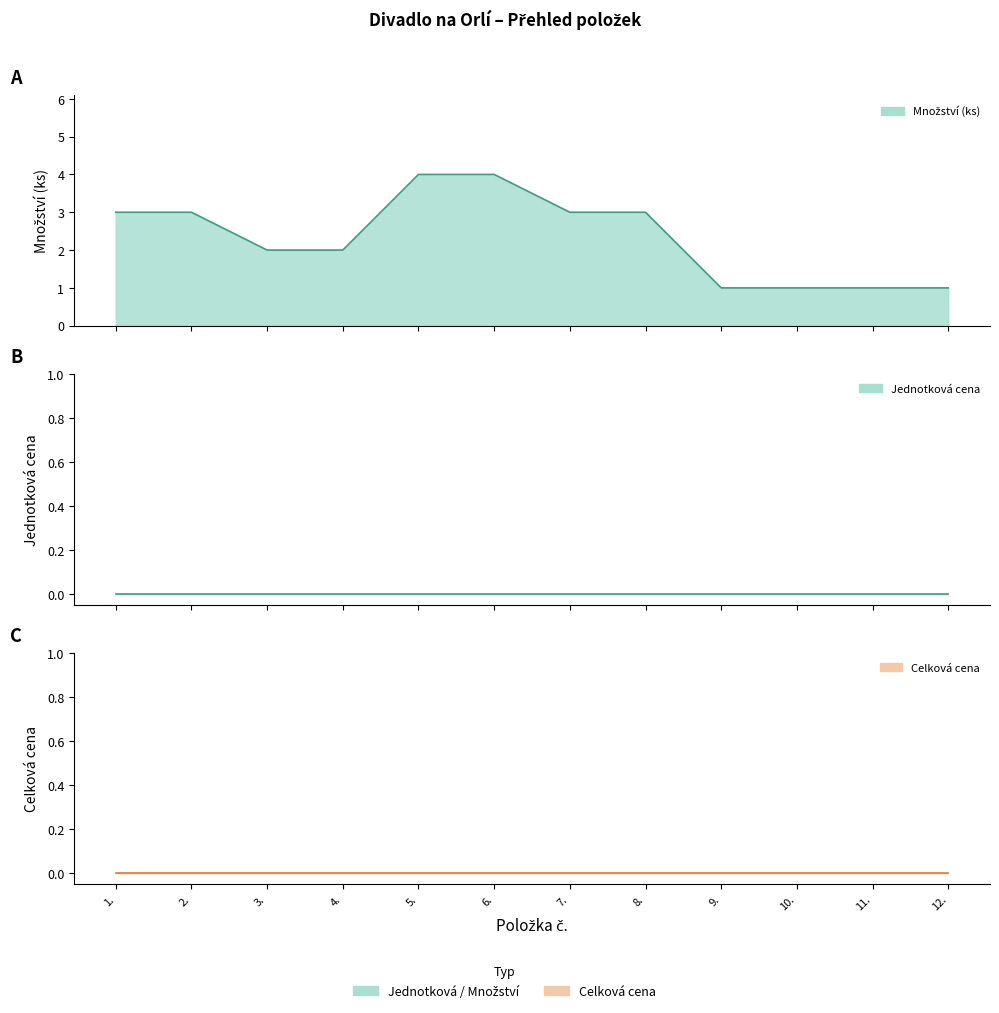

Which has a higher value, 8. or 10.?

8.